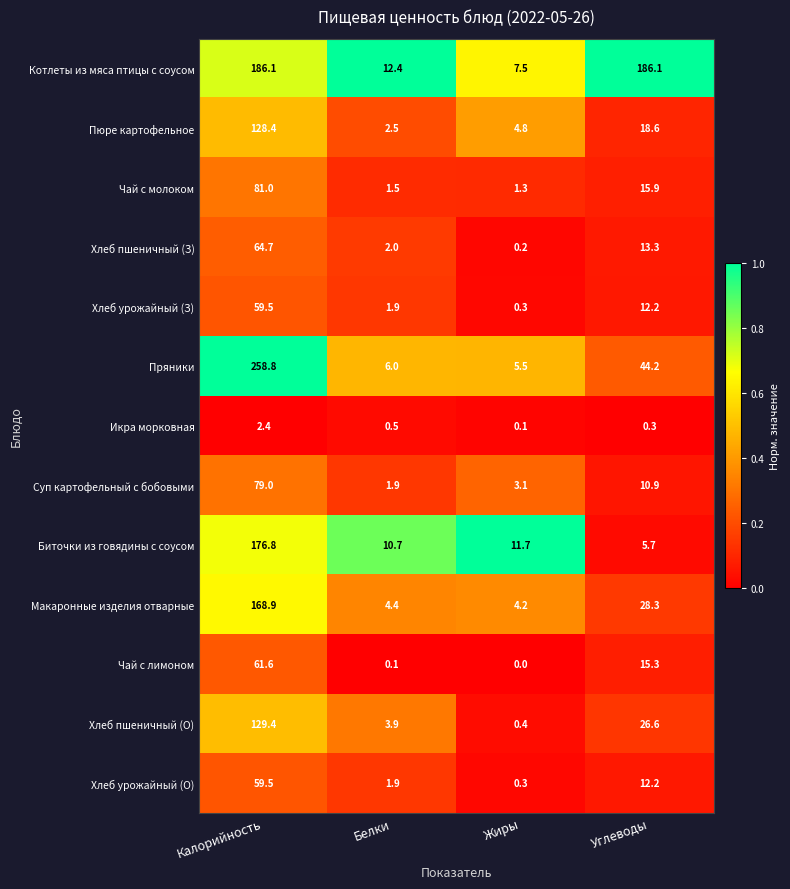

List the labels in order of Макаронные изделия отварные value, smallest first.

Жиры, Белки, Углеводы, Калорийность